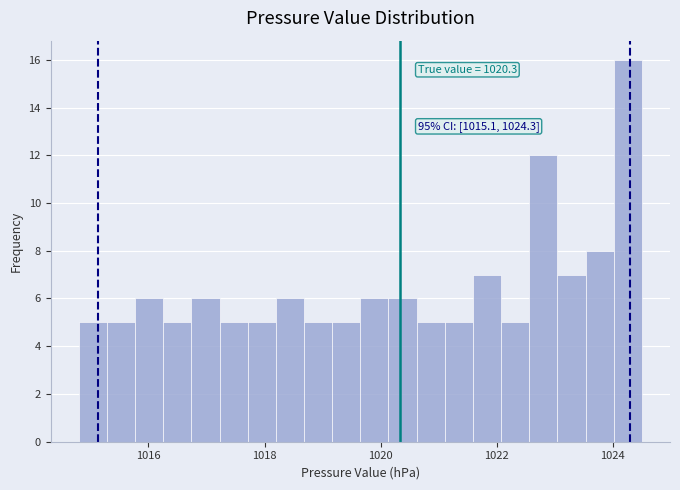

Read against the x-axis, roughly where is the centre of the tallest bar?

1024.2